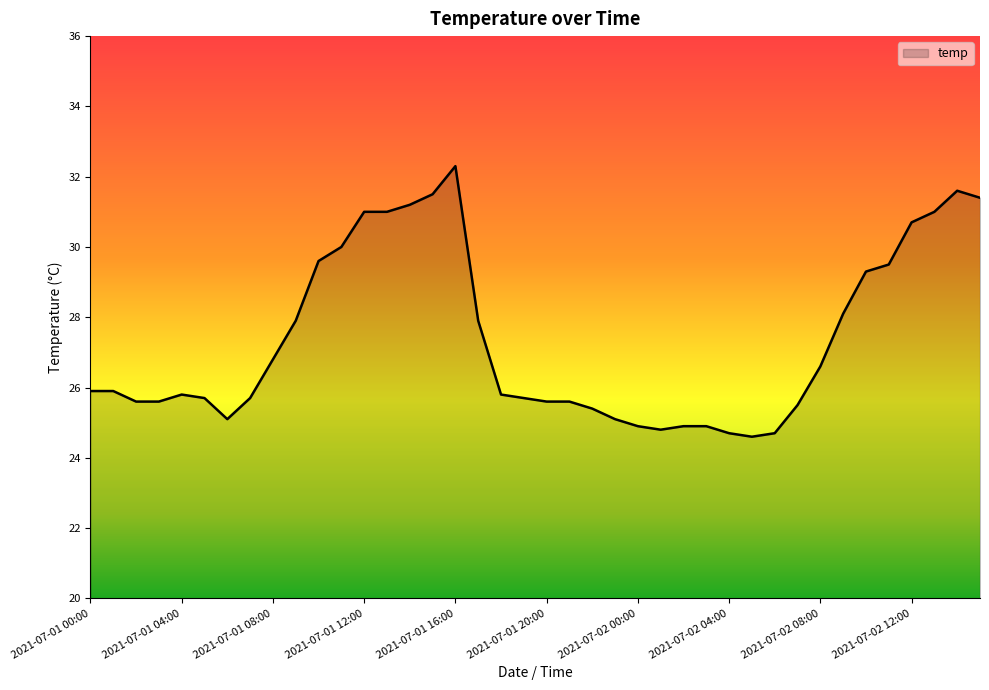

What is the smallest value displayed?

24.6